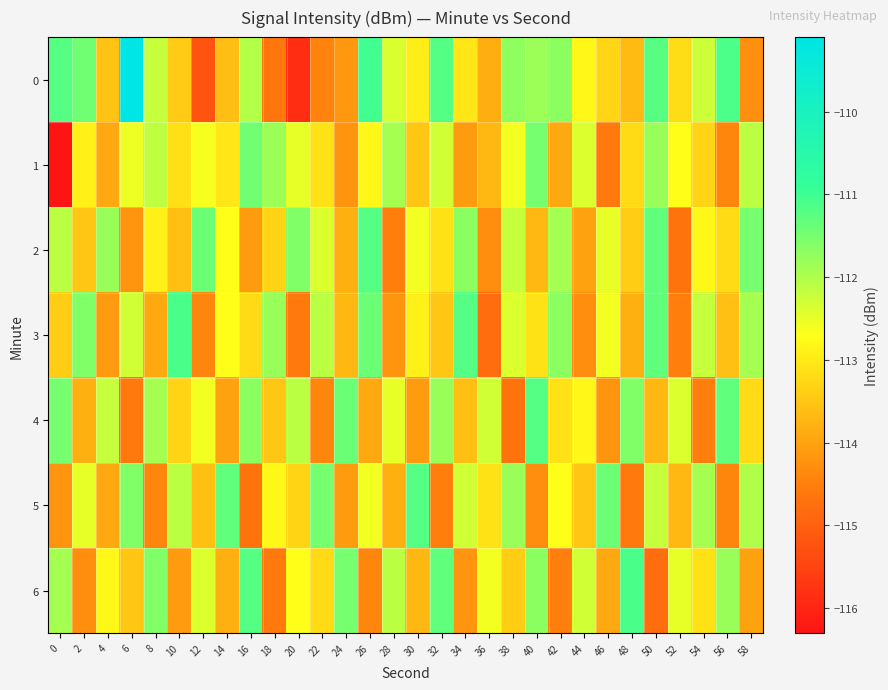

What is the total value across all series at 20?

-792.7